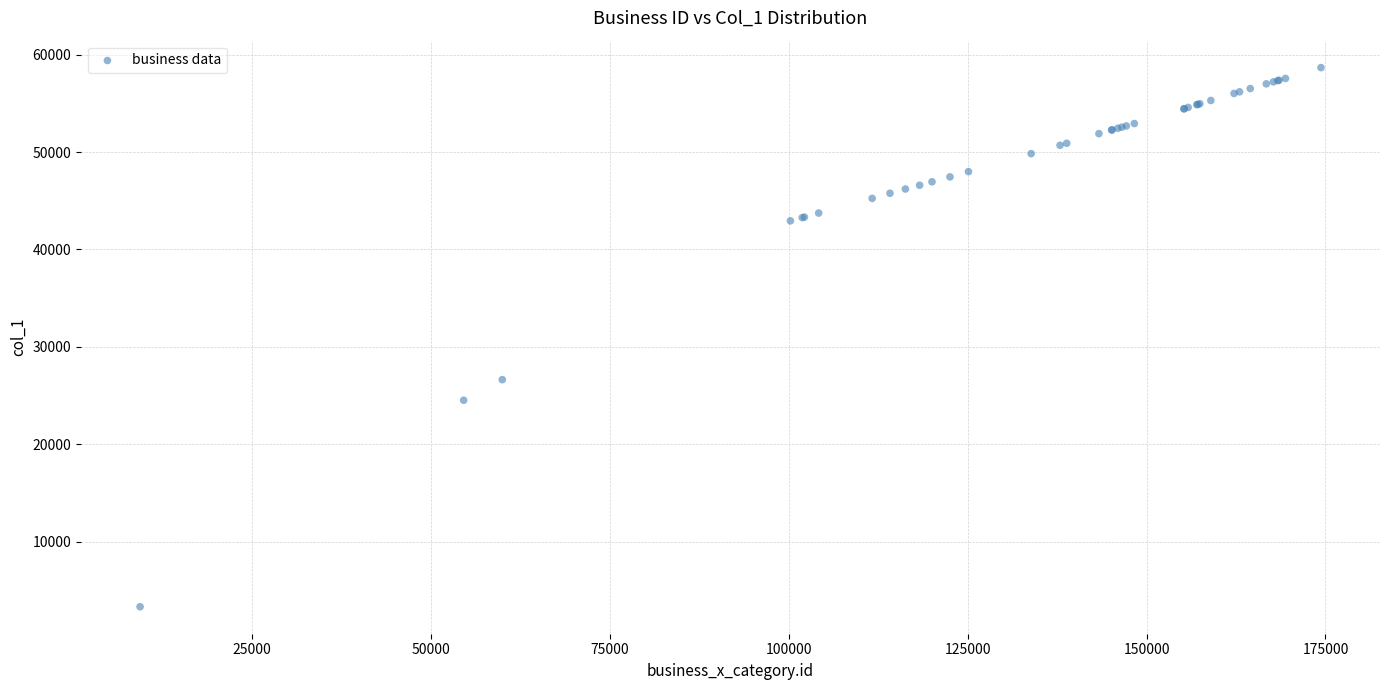

What Y value in the scatter plot is closest to 30987?

26626